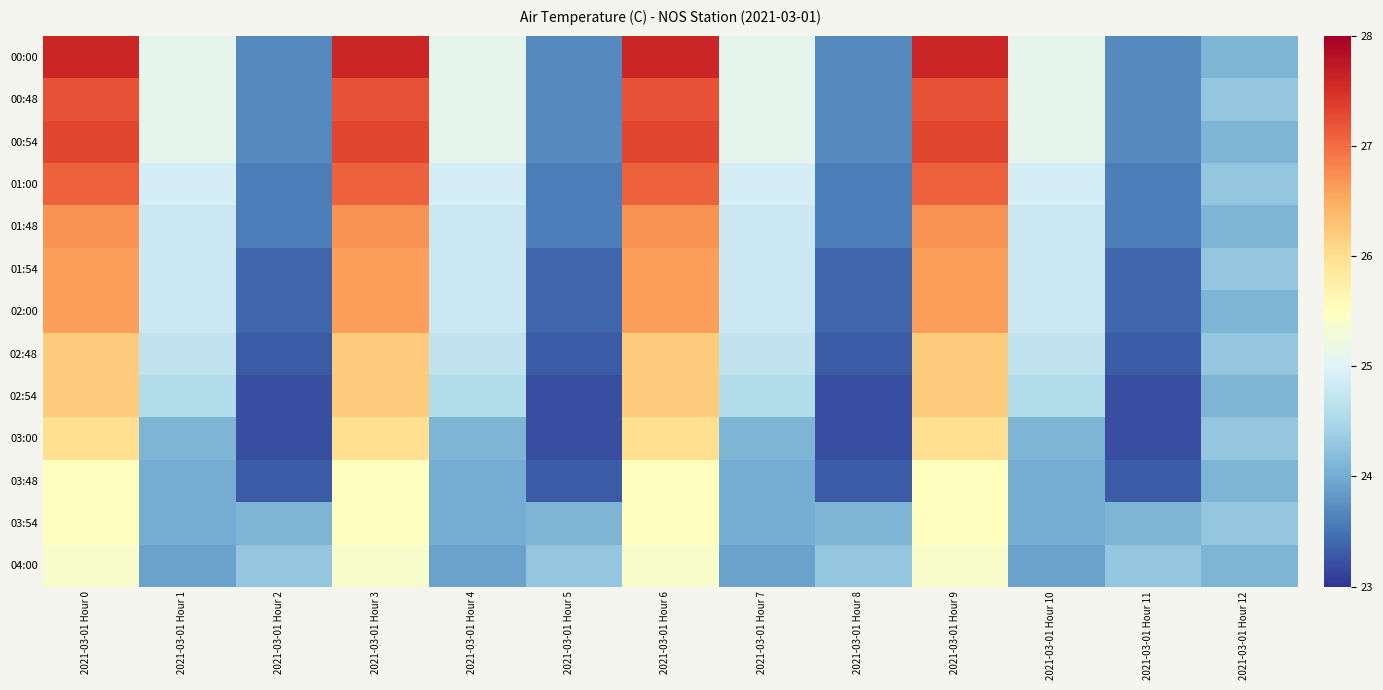

What is the total value across all series at 2021-03-01 Hour 12?

314.5